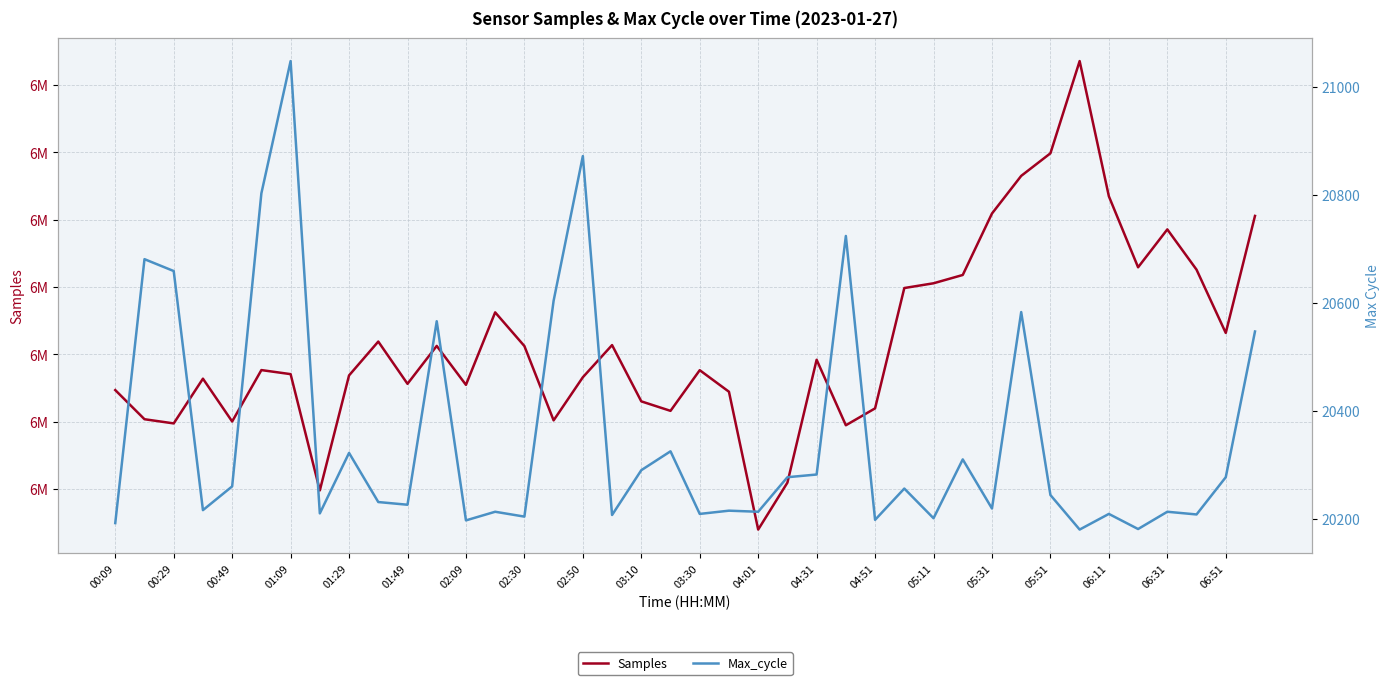

What is the difference between the second highest and minimum values in the Samples series?

27955